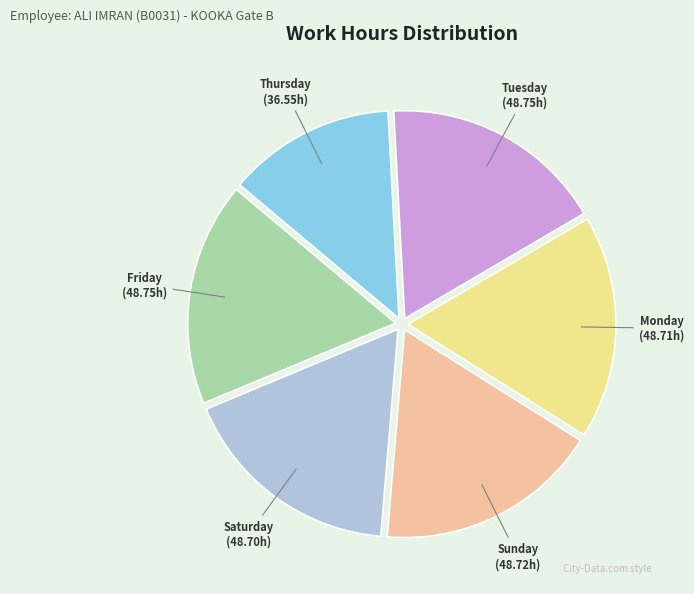

Is the sum of Friday and Saturday greater than half?

No